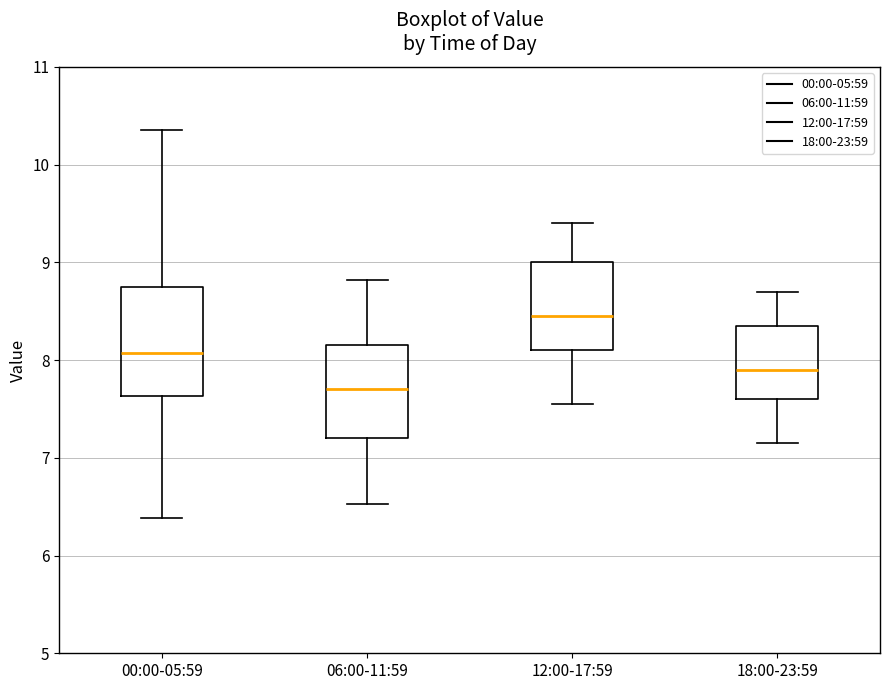

Reading left to right, read every box against the y-axis: the position of its median line, the range the box covers, and the ends of its whiskers. The values are not printed on the chart, so give them approximately, as read against the axis.

00:00-05:59: median 8.1, box 7.6 to 8.8, whiskers 6.4 to 10.4
06:00-11:59: median 7.7, box 7.2 to 8.2, whiskers 6.5 to 8.8
12:00-17:59: median 8.5, box 8.1 to 9.0, whiskers 7.6 to 9.4
18:00-23:59: median 7.9, box 7.6 to 8.4, whiskers 7.2 to 8.7